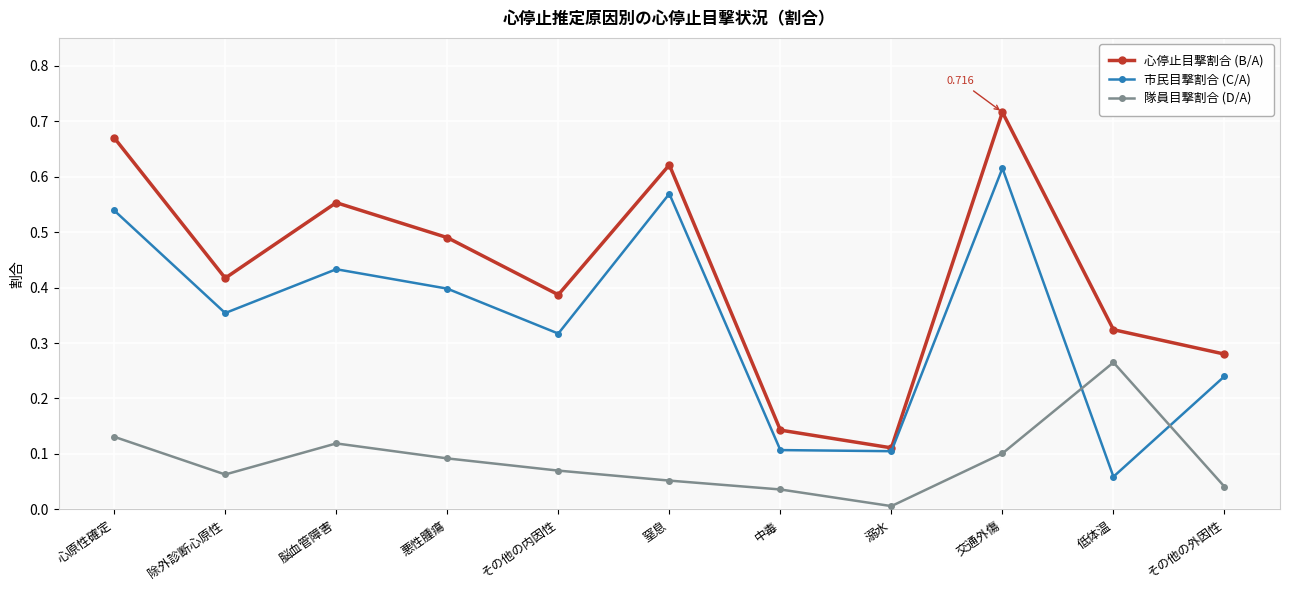

Between which two adjacent categories do 隊員目撃割合 (D/A) and 市民目撃割合 (C/A) first intersect?

交通外傷 and 低体温